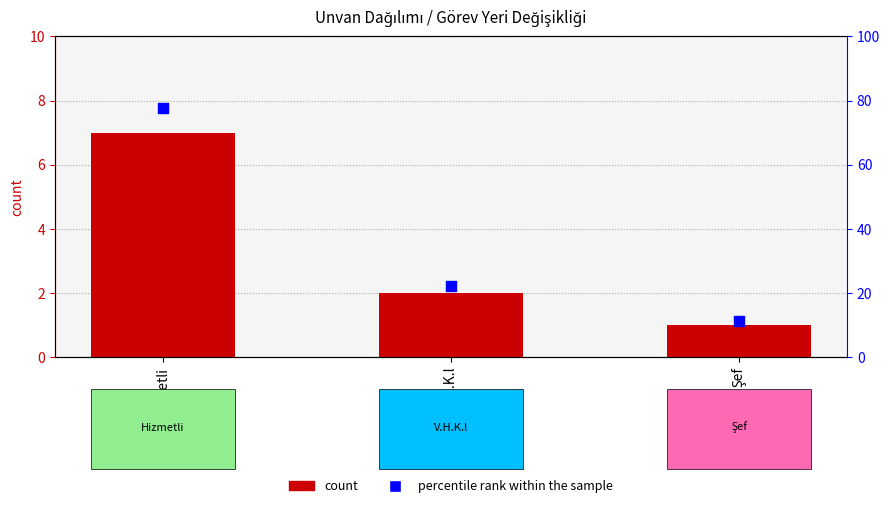

At which category is the sum across all series the highest?

Hizmetli